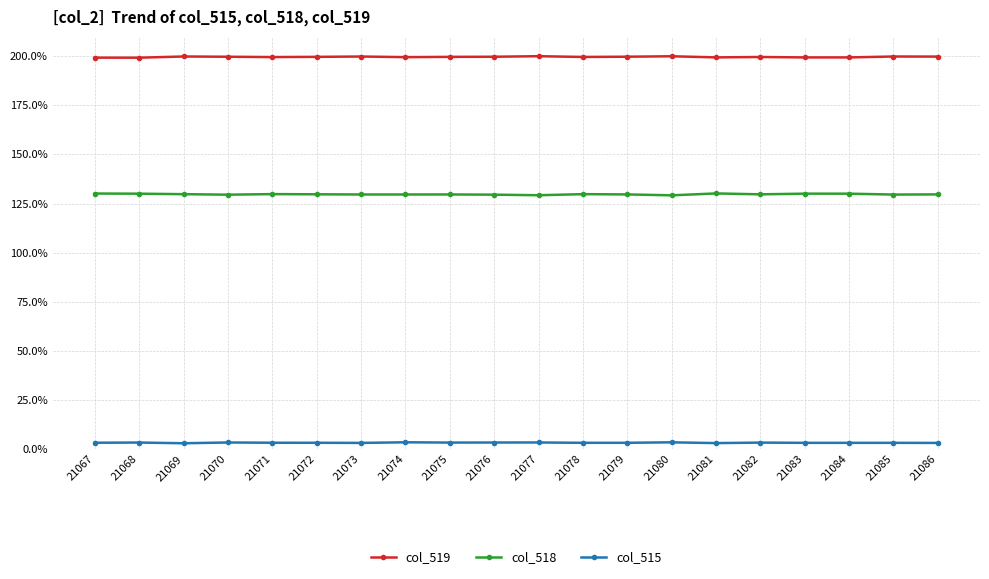

What is the highest value of the col_515 series?

3.4